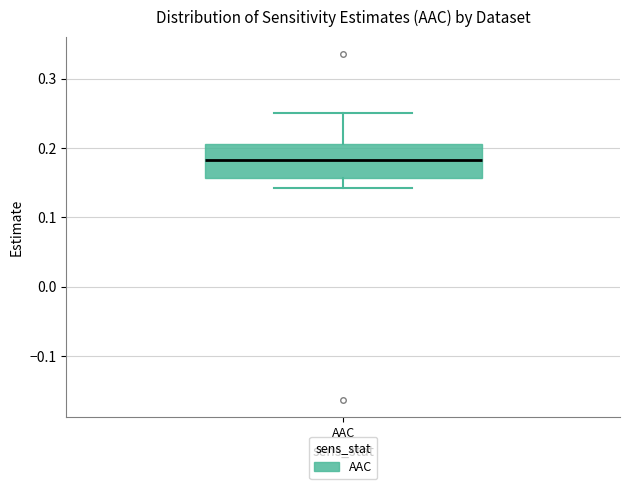

Read this box plot against the y-axis: the position of the median line, the range covered by the box, and the ends of both whiskers. The values are not printed on the chart, so give them approximately, as read against the axis.

median 0.18, box 0.16 to 0.21, whiskers 0.14 to 0.25